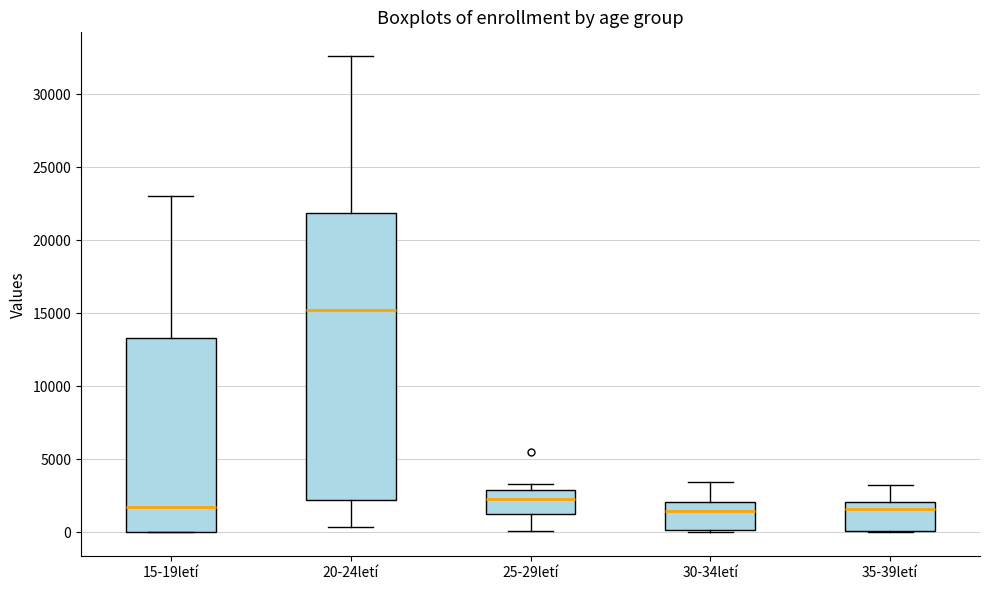

Where does the median line of the box for 25-29letí sit on the y-axis? The values are not printed on the chart, so give them approximately, as read against the axis.

2500